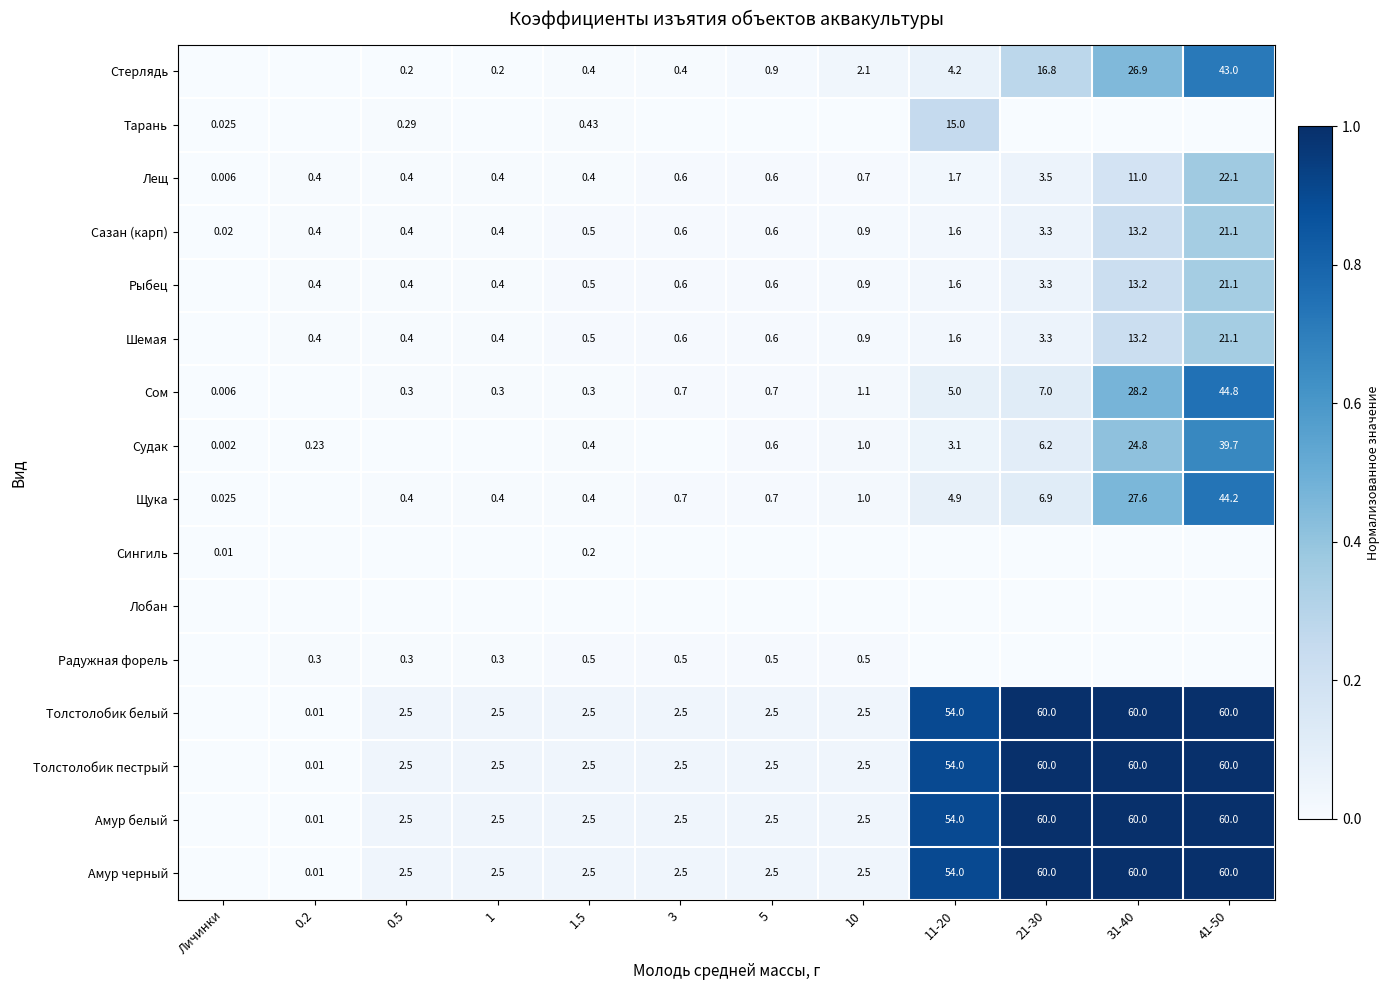

Which category has the lowest value across all series?

Личинки